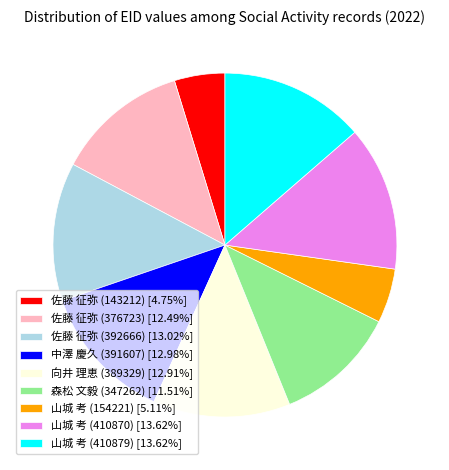

Does 佐藤 征弥 (376723) [12.49%] account for over 50% of the chart?

No